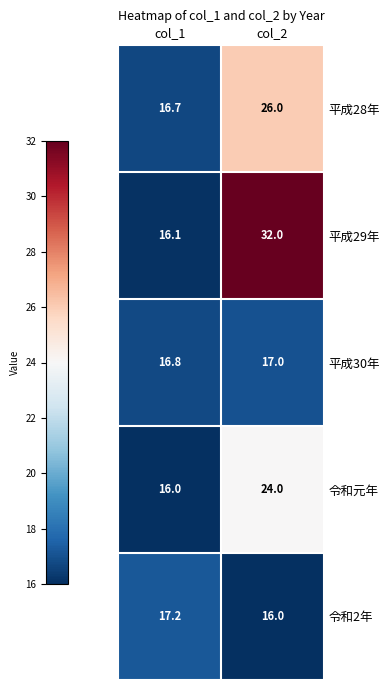

How many data points does each series have?

2